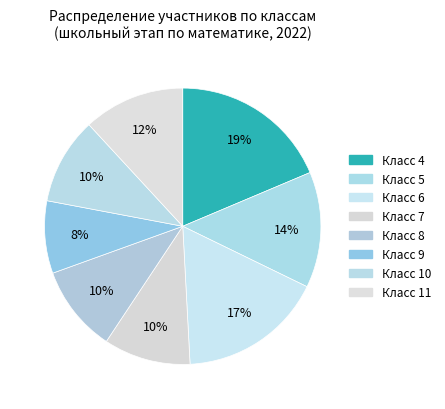

How many segments does this pie chart have?

8